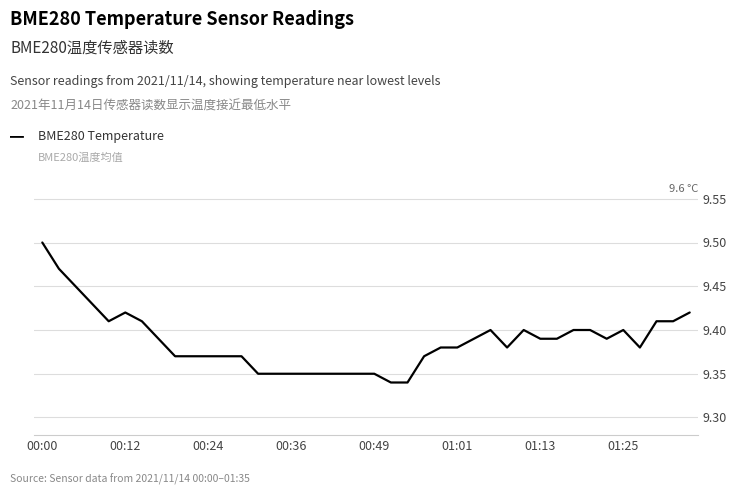

At which category does the chart reach its peak across all series?

00:00